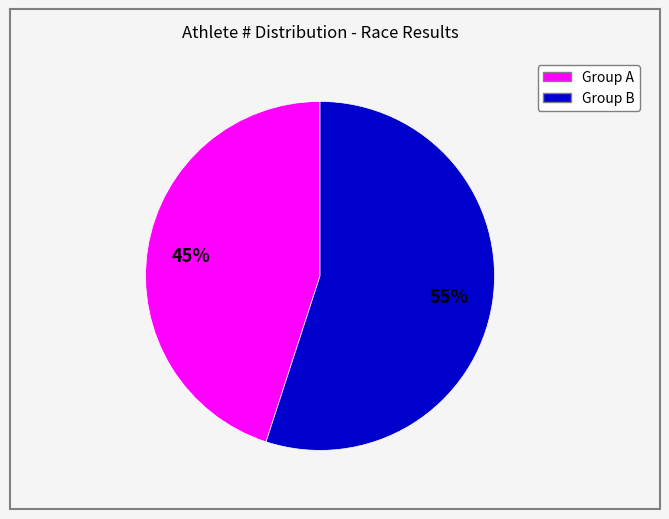

Which has a higher value, Group B or Group A?

Group B